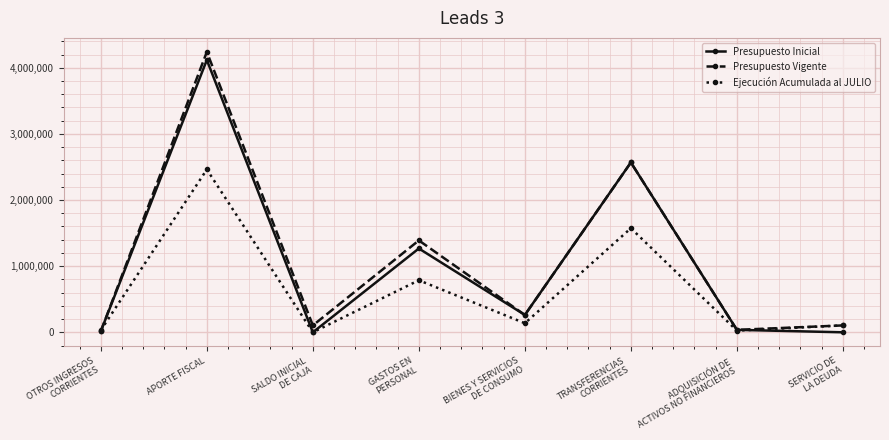

What is the label of the 2nd point from the left?

APORTE FISCAL